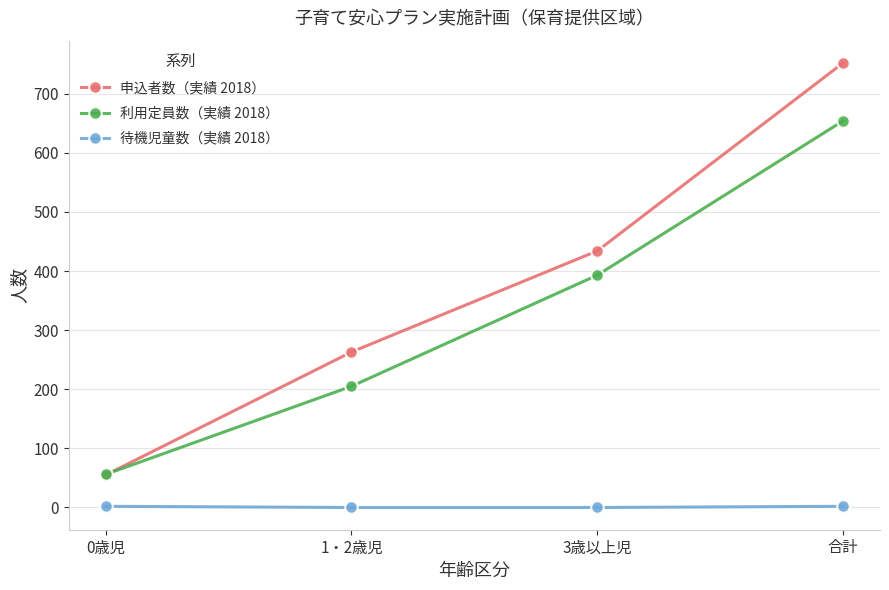

What is the total value across all series at 合計?

1408